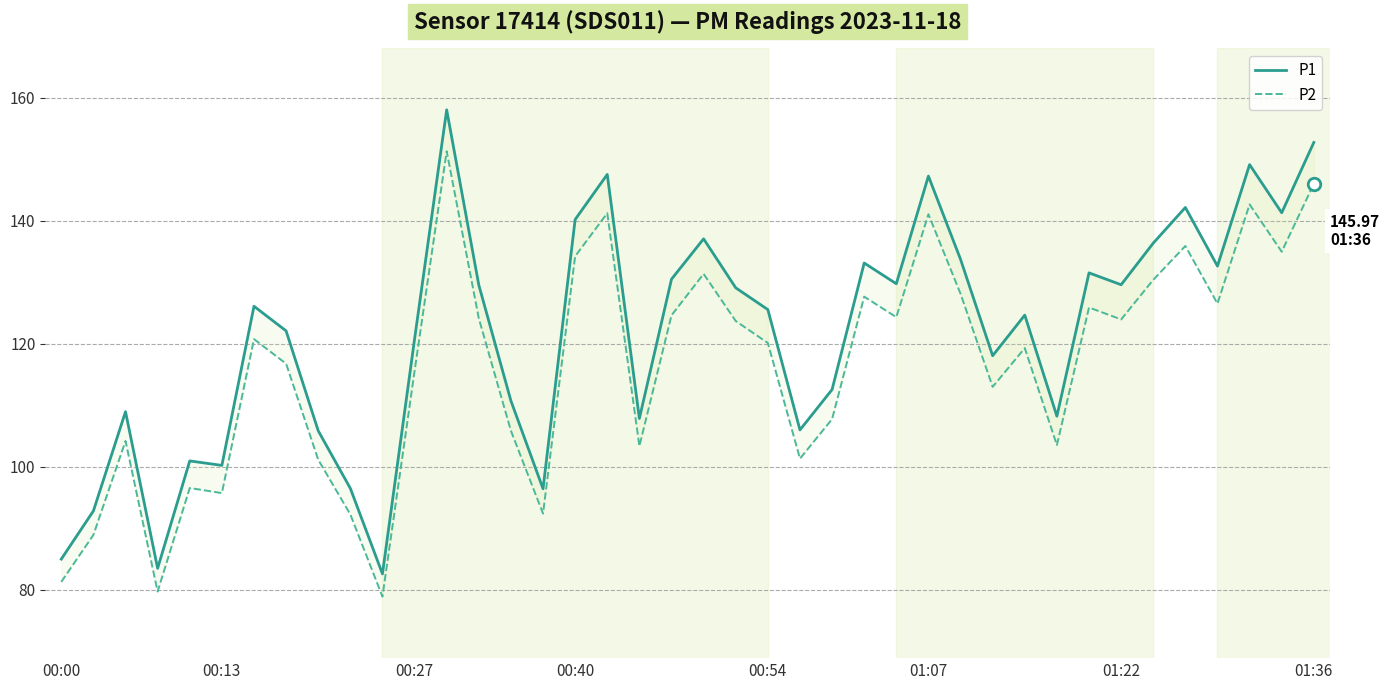

At which label does P1 reach its peak?

12